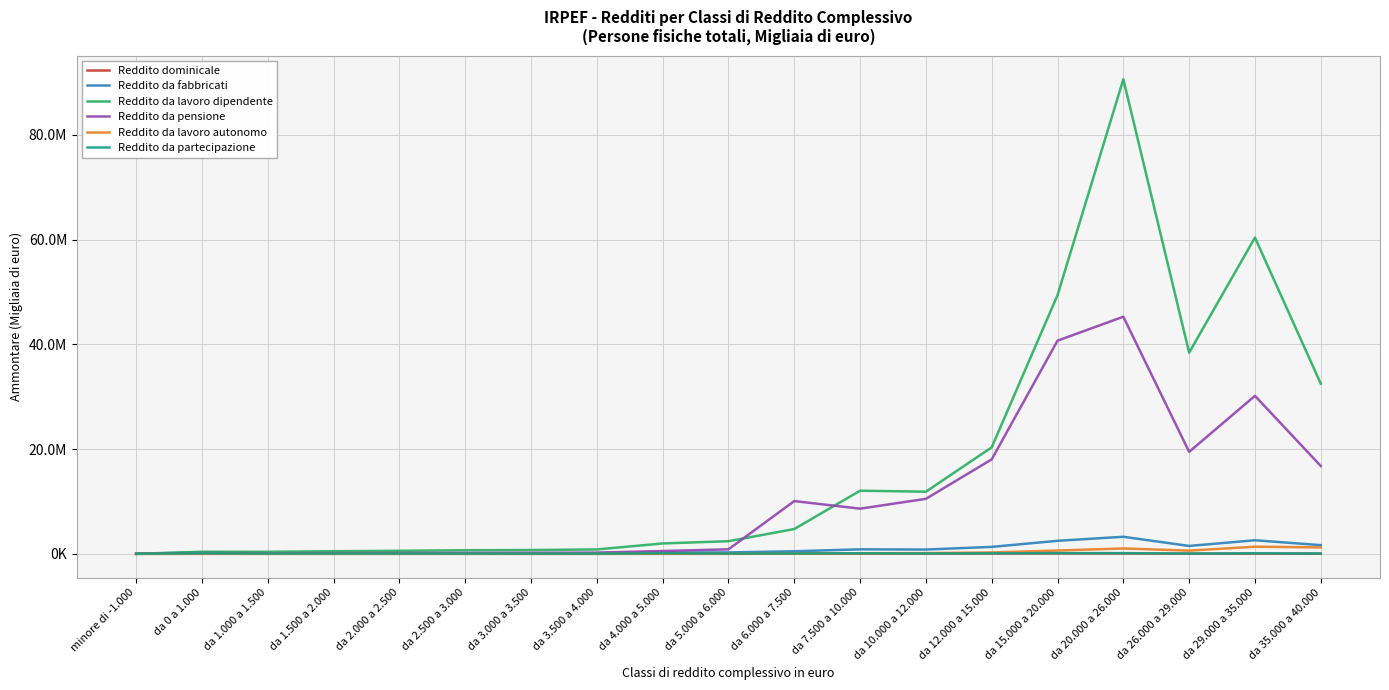

True or false: Reddito da lavoro dipendente has a value of 49393392 at da 15.000 a 20.000.

True